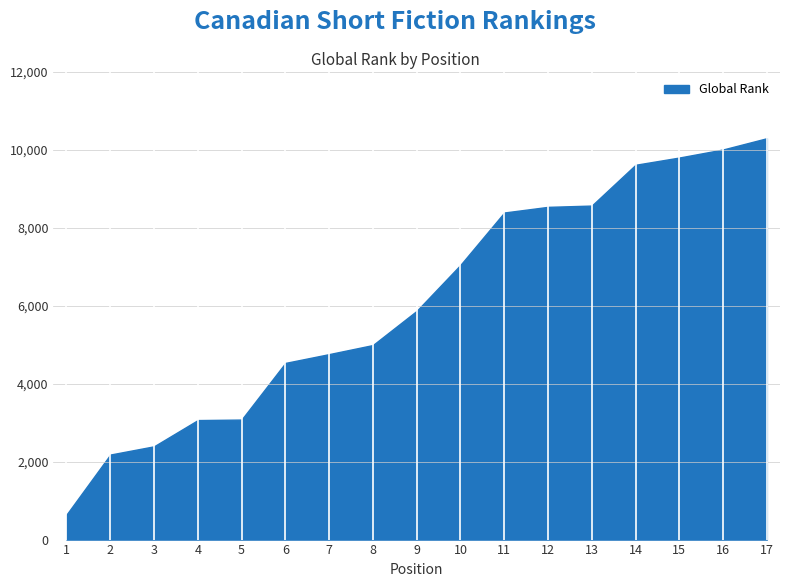

What is the smallest value displayed?

641